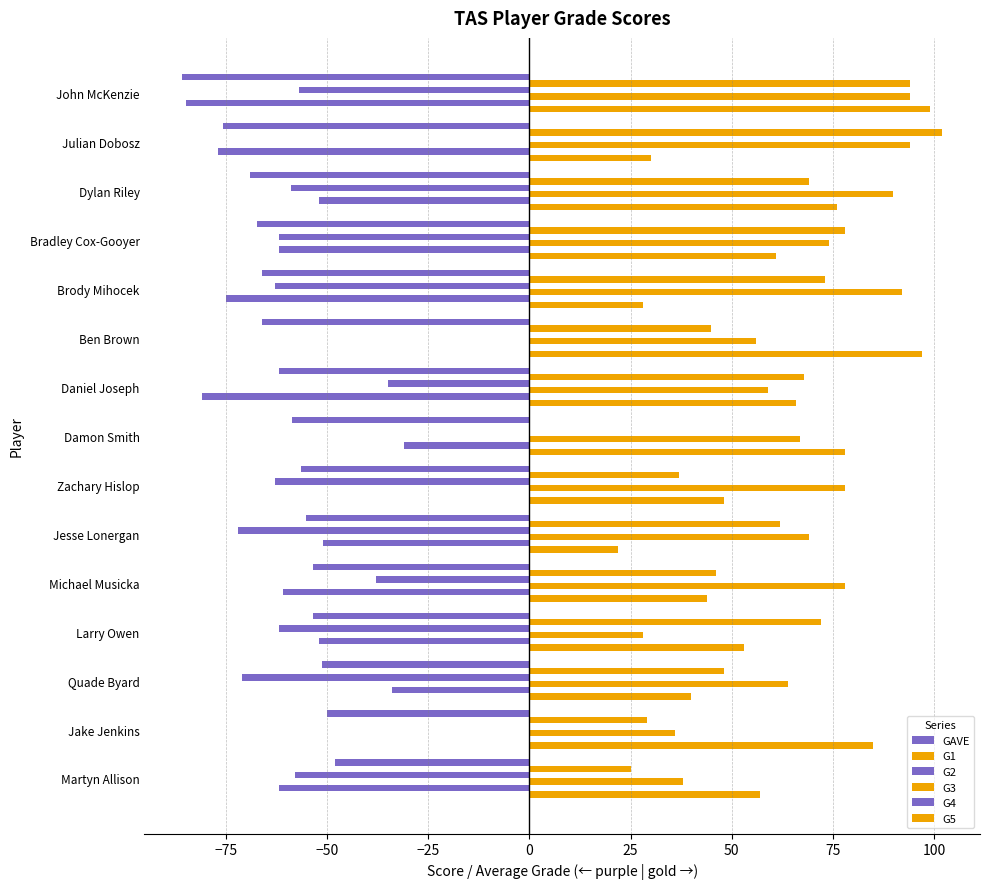

Which series has the largest range (max minus min)?

G1